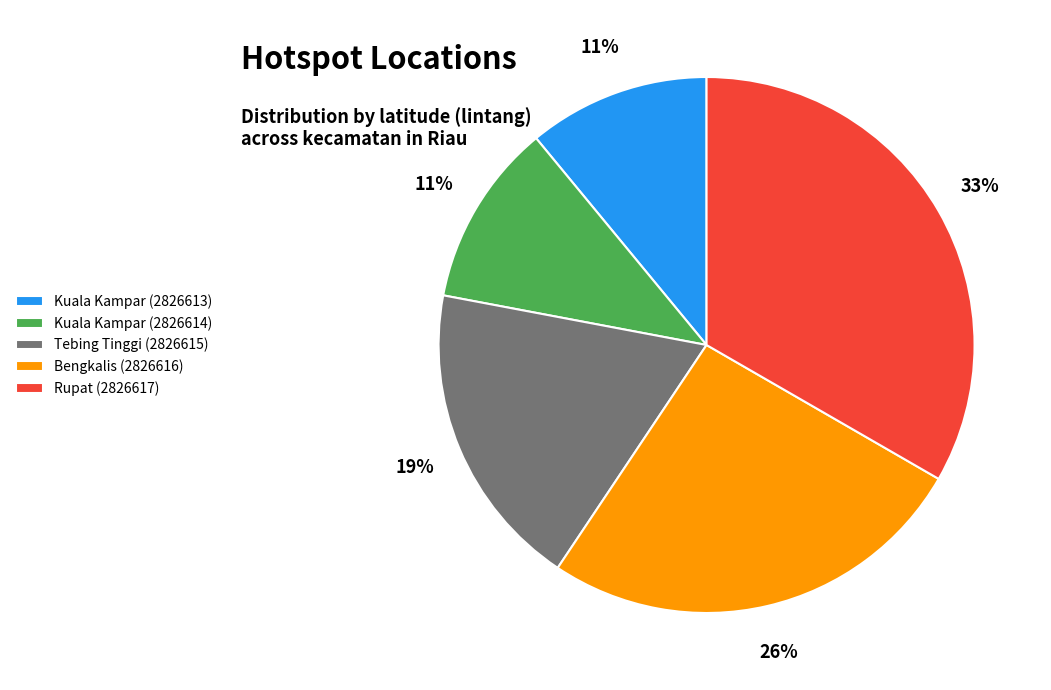

Combined, do Rupat (2826617) and Bengkalis (2826616) account for over 50%?

Yes